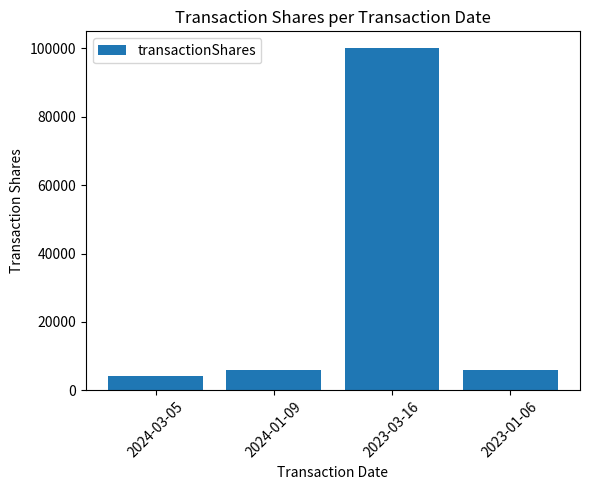

Count the number of categories in the chart.

4